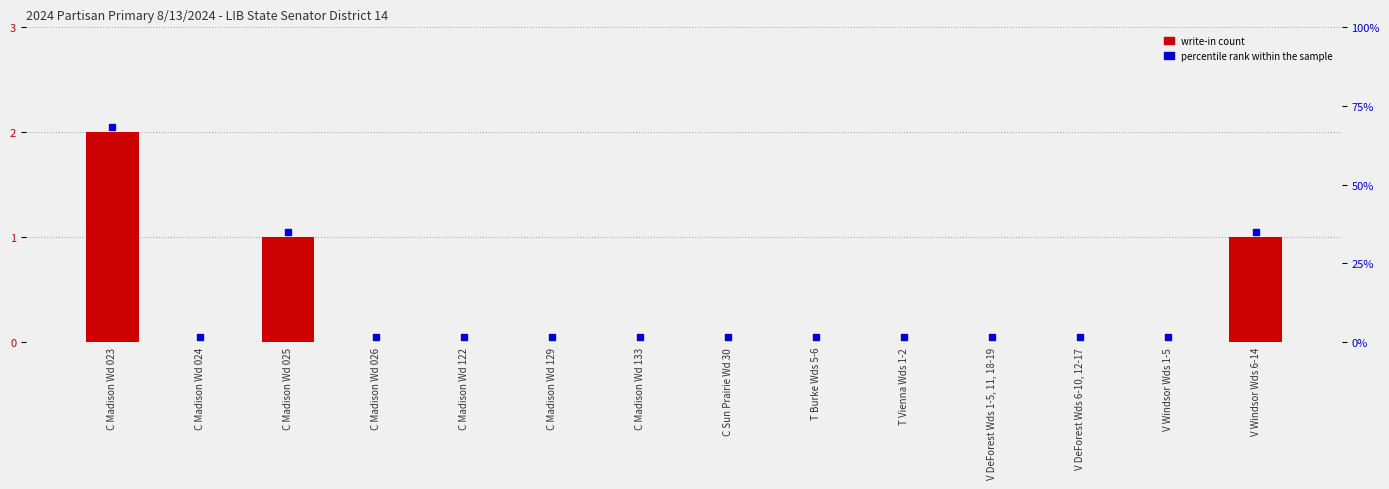

Does the chart contain stacked bars?

No